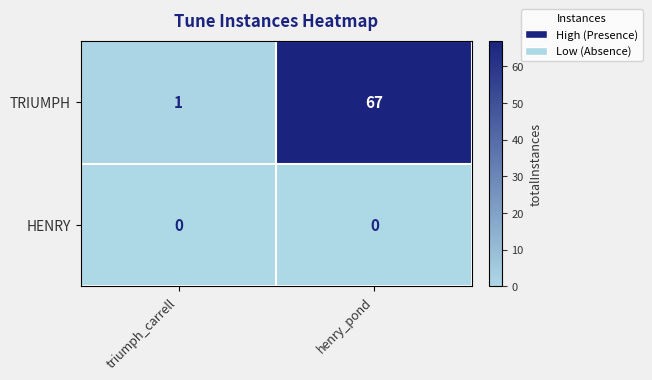

The TRIUMPH series shows 67 at henry_pond. True or false?

True